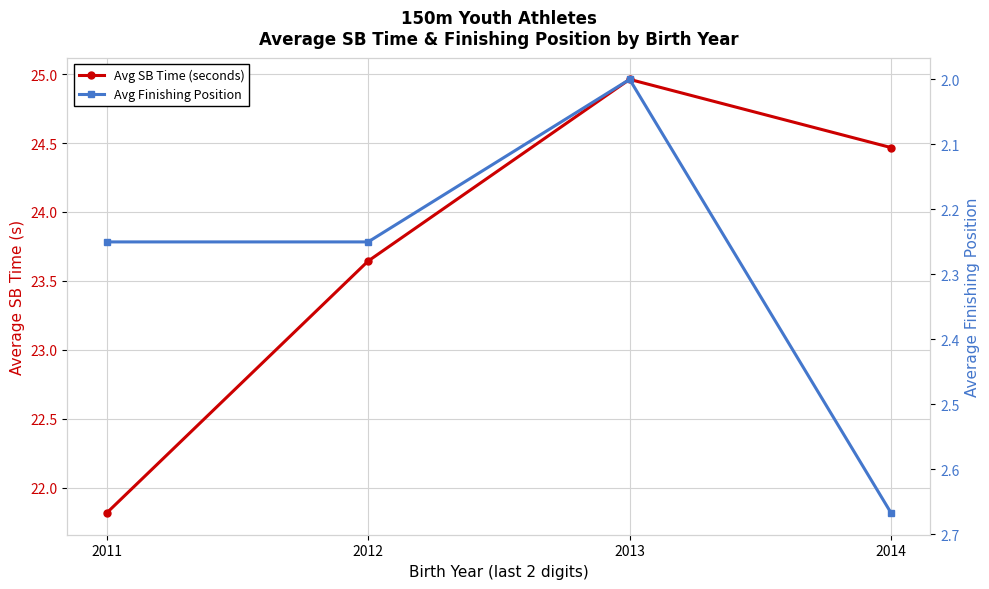

What is the average value of the Avg SB Time (seconds) series?

23.7